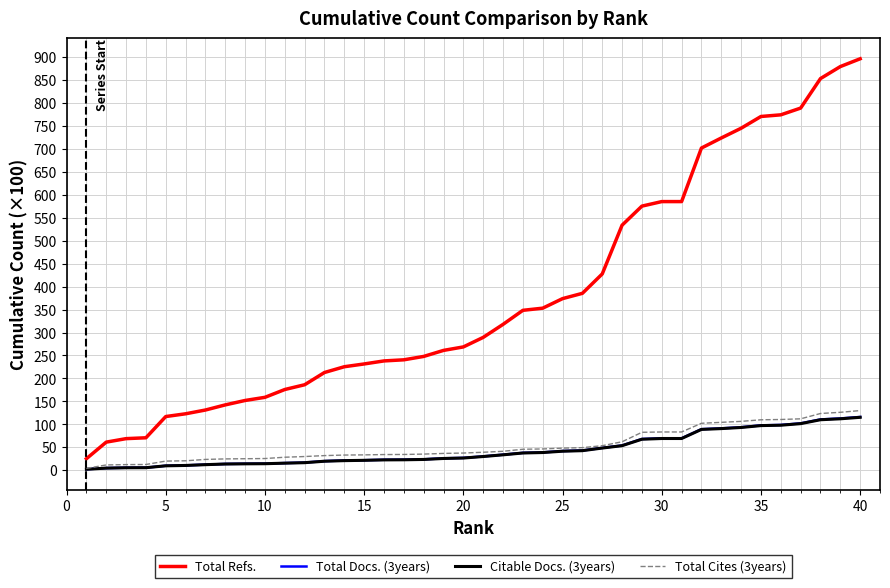

What is the maximum value shown in the chart?

895.9